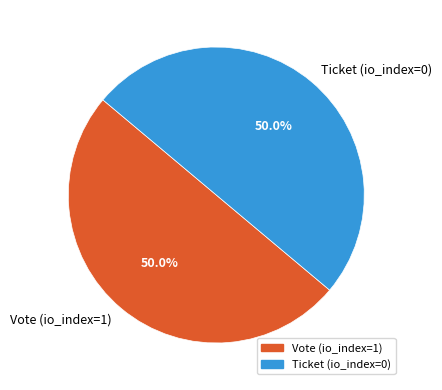

What percentage do Ticket (io_index=0) and Vote (io_index=1) together represent?

100.0%